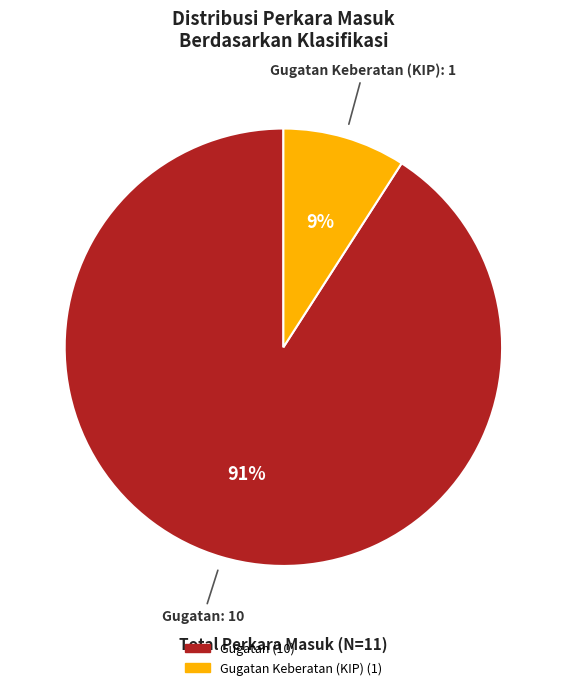

Does any single category account for the majority?

Yes